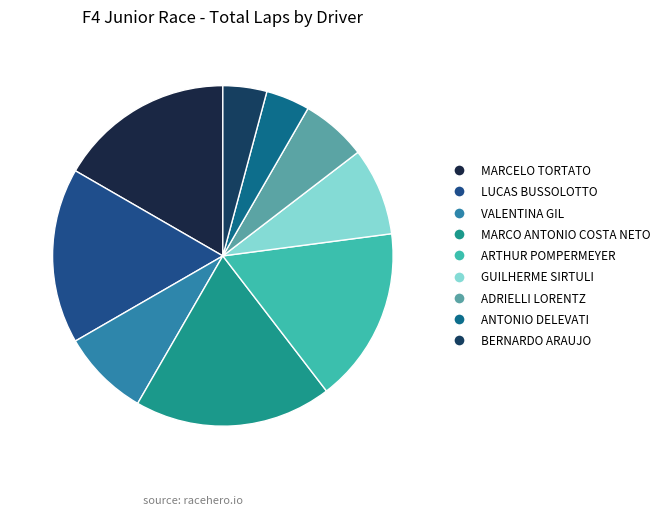

The ANTONIO DELEVATI slice represents 17% of the pie. True or false?

False